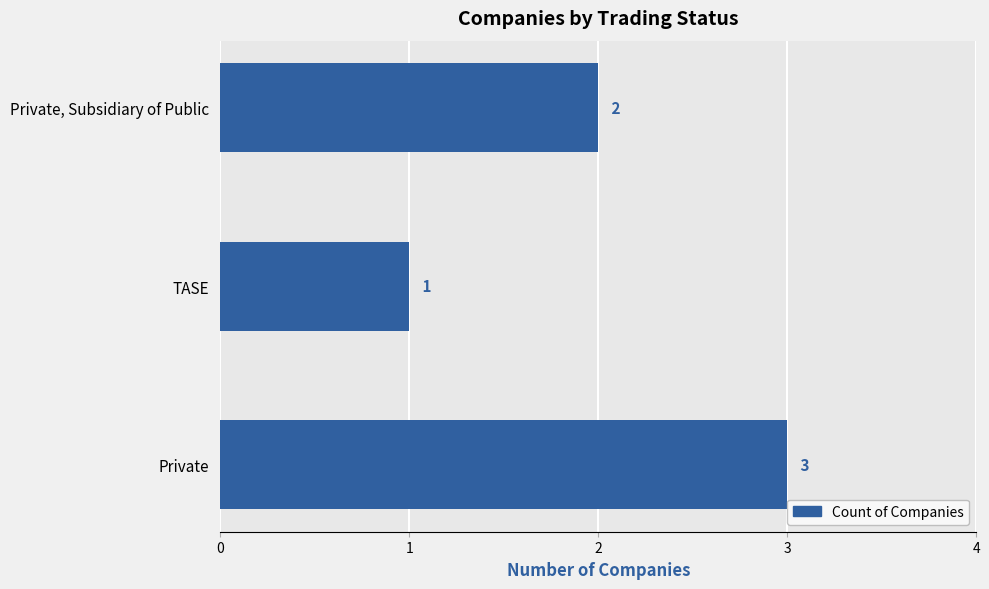

True or false: the data shows 1 at TASE.

True